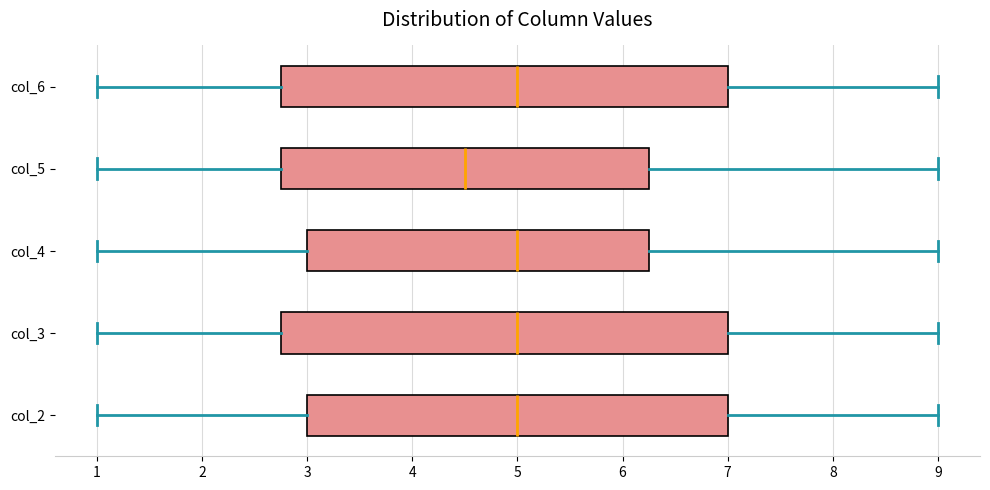

Reading bottom to top, read every box against the x-axis: the position of its median line, the range the box covers, and the ends of its whiskers. The values are not printed on the chart, so give them approximately, as read against the axis.

col_2: median 5.0, box 3.0 to 7.0, whiskers 1.0 to 9.0
col_3: median 5.0, box 2.8 to 7.0, whiskers 1.0 to 9.0
col_4: median 5.0, box 3.0 to 6.3, whiskers 1.0 to 9.0
col_5: median 4.5, box 2.8 to 6.3, whiskers 1.0 to 9.0
col_6: median 5.0, box 2.8 to 7.0, whiskers 1.0 to 9.0